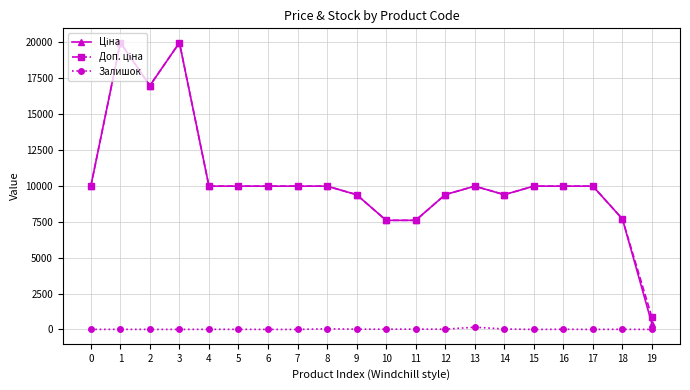

What is the difference between the second highest and second lowest values in the Залишок series?

46.0